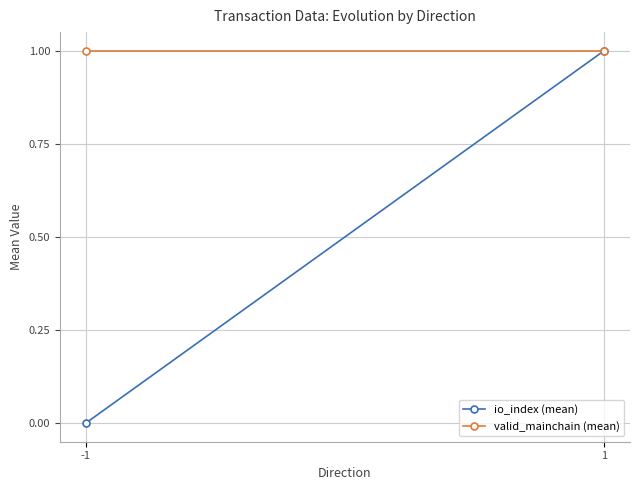

At which category is the sum across all series the highest?

1